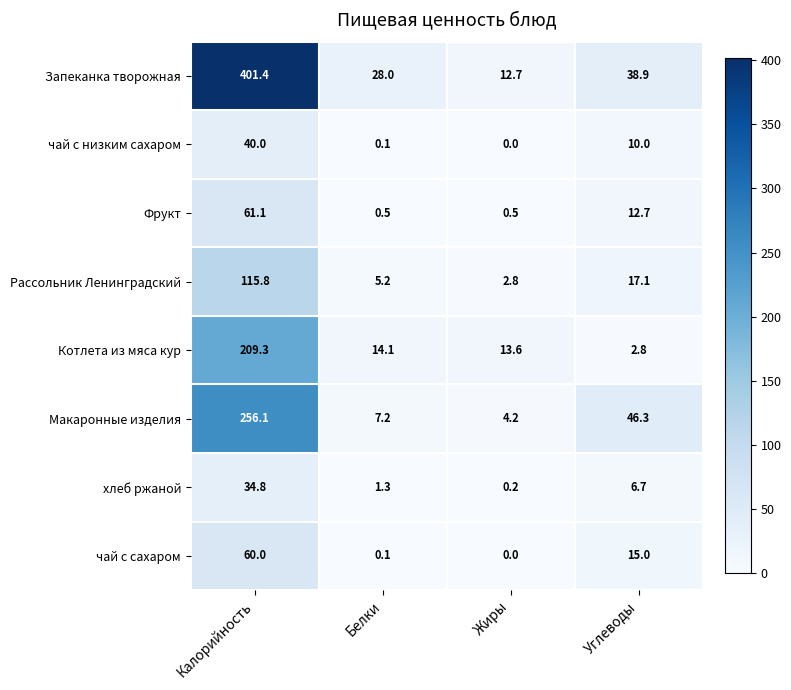

What is the difference between the second highest and minimum values in the хлеб ржаной series?

6.5